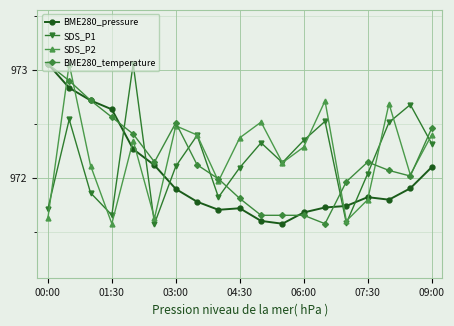

In SDS_P1, how many points are higher than both neighbors (excluding endpoints)?

6